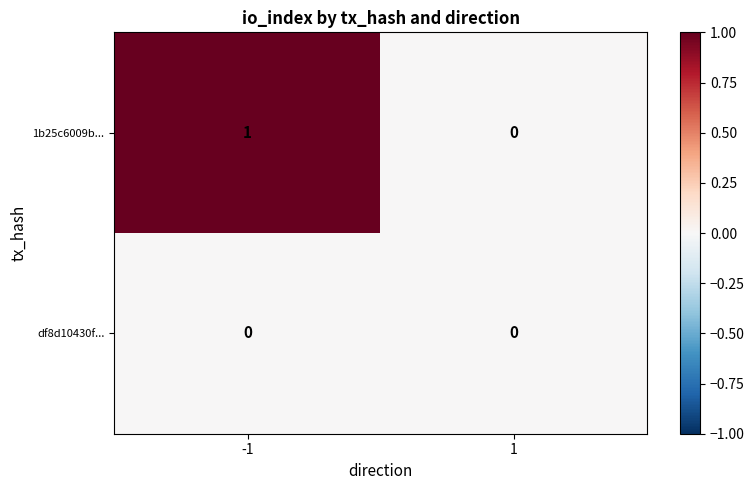

List the series in order of their peak value, highest first.

1b25c6009b..., df8d10430f...